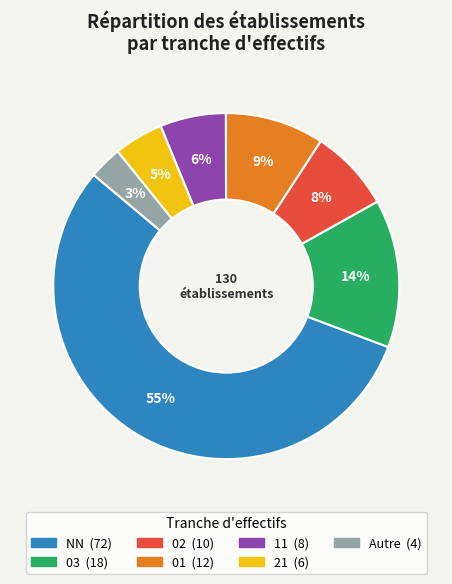

To the nearest percent, what is the average slice percentage?

14%